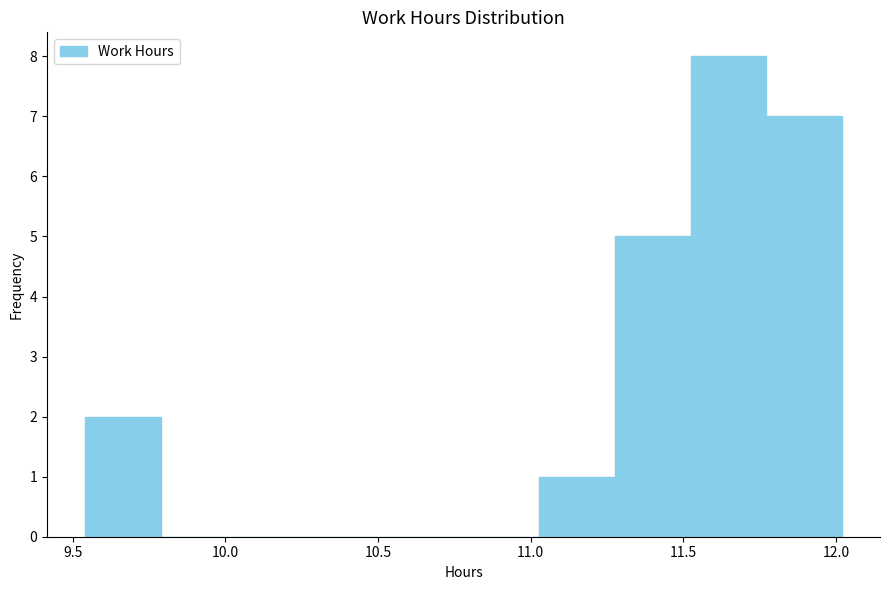

Over which range of the x-axis is the bar tallest?

11.50 to 11.75